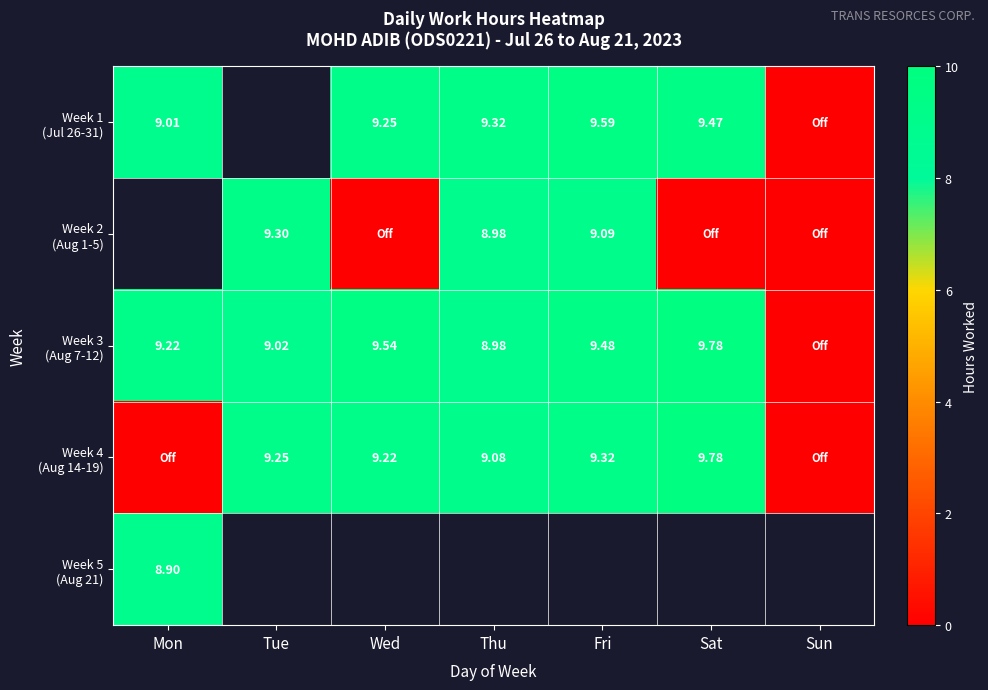

At which label does Week 5 (Aug 21) reach its peak?

Mon